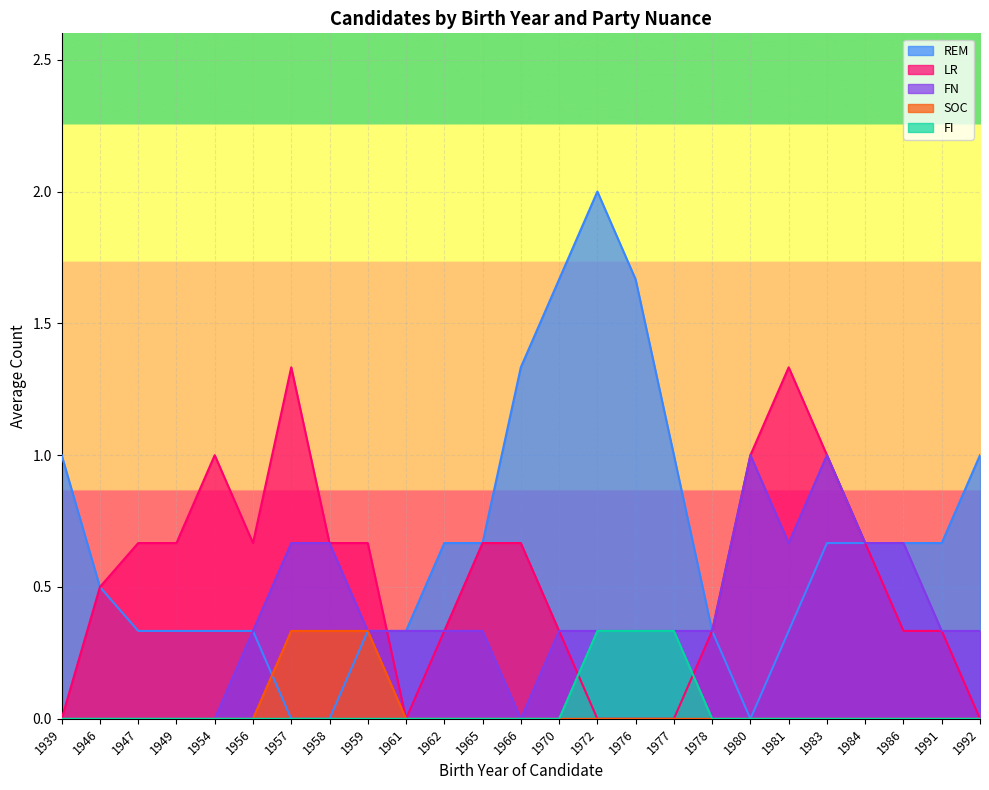

Which series has the largest range (max minus min)?

REM